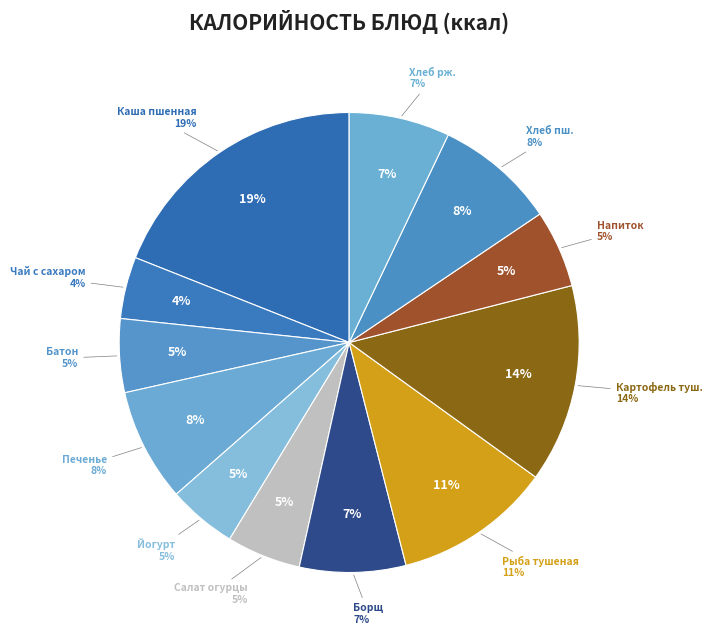

To the nearest percent, what is the difference between the largest and smallest slice percentages?

15%